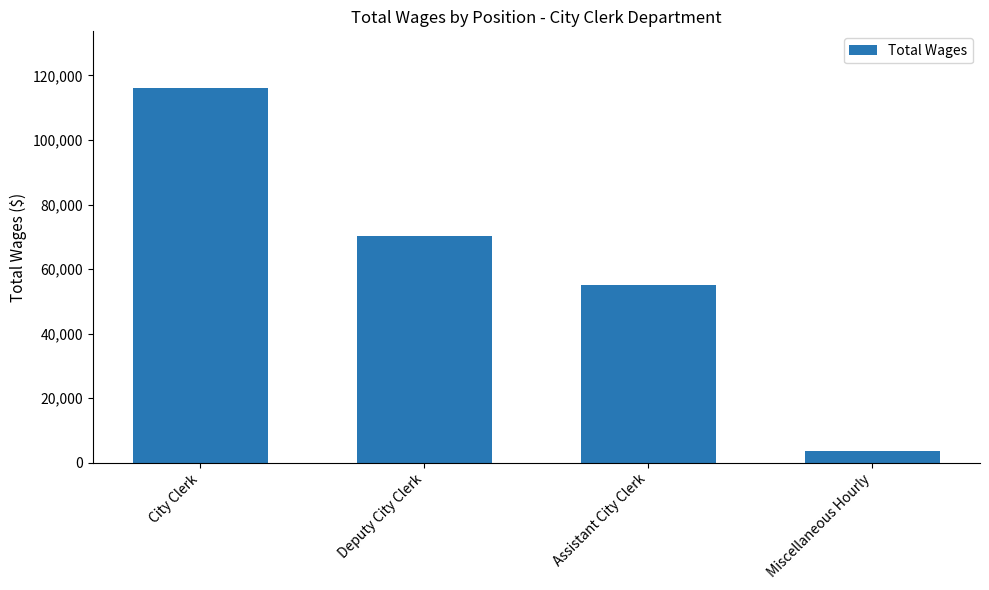

What is the difference between the values at Assistant City Clerk and City Clerk?

61074